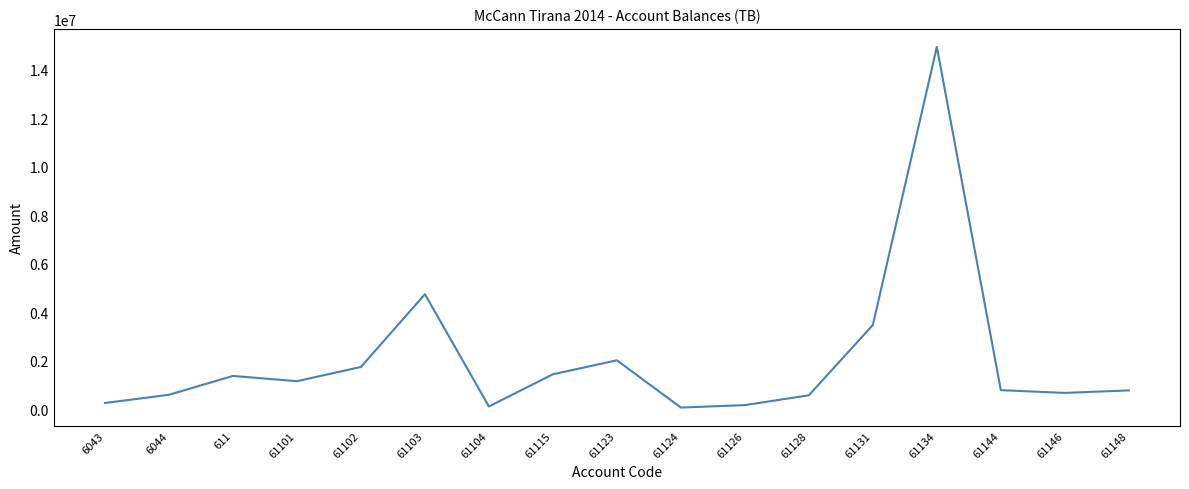

Where does the data first go above 779642?

611